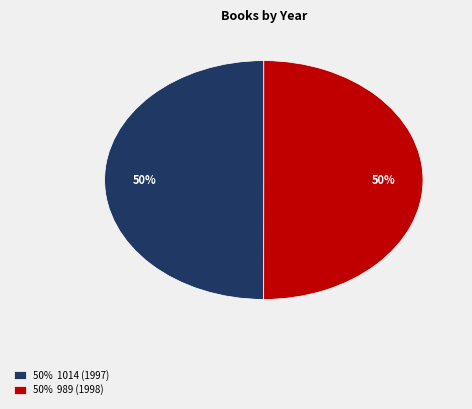

What percentage is the 50% 1014 (1997) slice, to the nearest percent?

50%